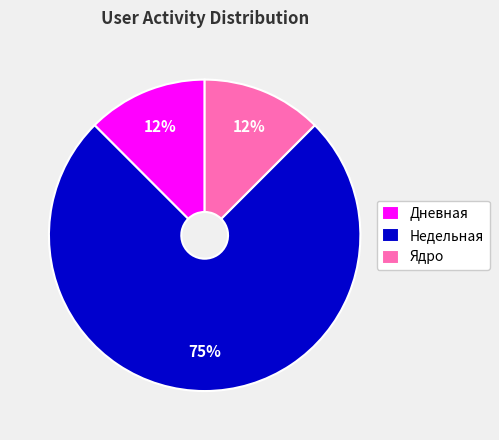

Is there any slice that represents more than half of the pie?

Yes